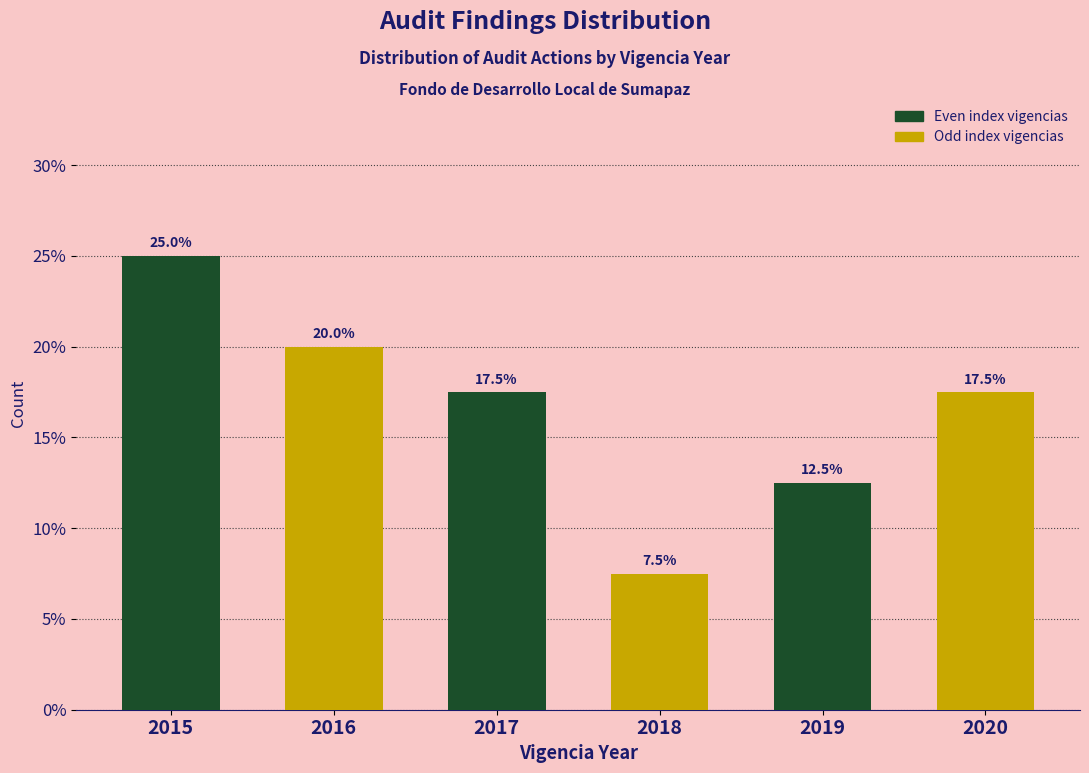

Reading left to right, list all the values displayed in this chart.

2015=25.0	2016=20.0	2017=17.5	2018=7.5	2019=12.5	2020=17.5